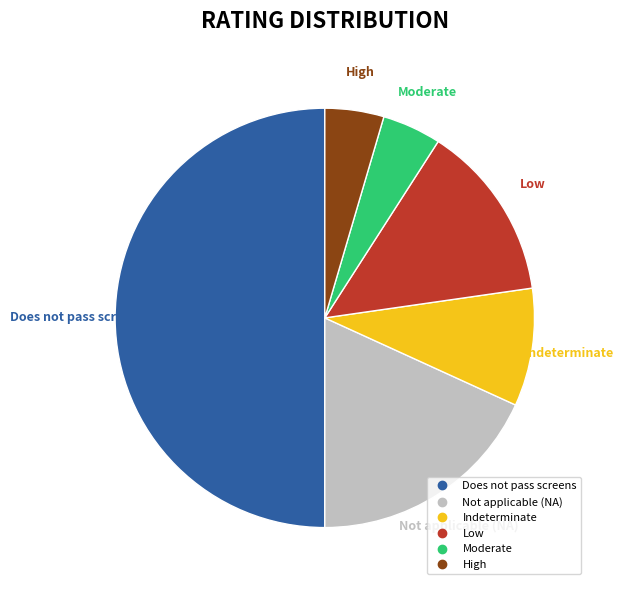

What is the largest slice in the pie chart?

Does not pass screens